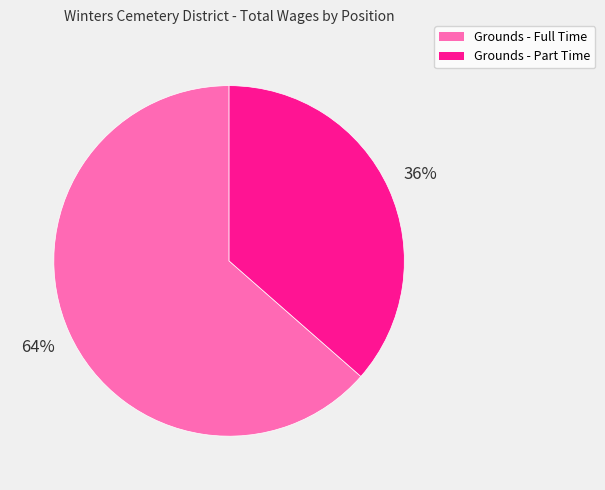

To the nearest percent, what is the combined percentage of Grounds - Part Time and Grounds - Full Time?

100%